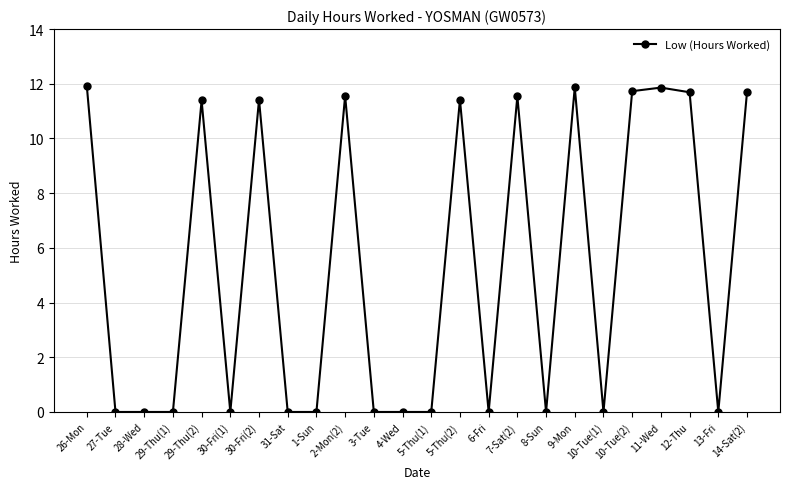

What position from the right is 4-Wed?

13